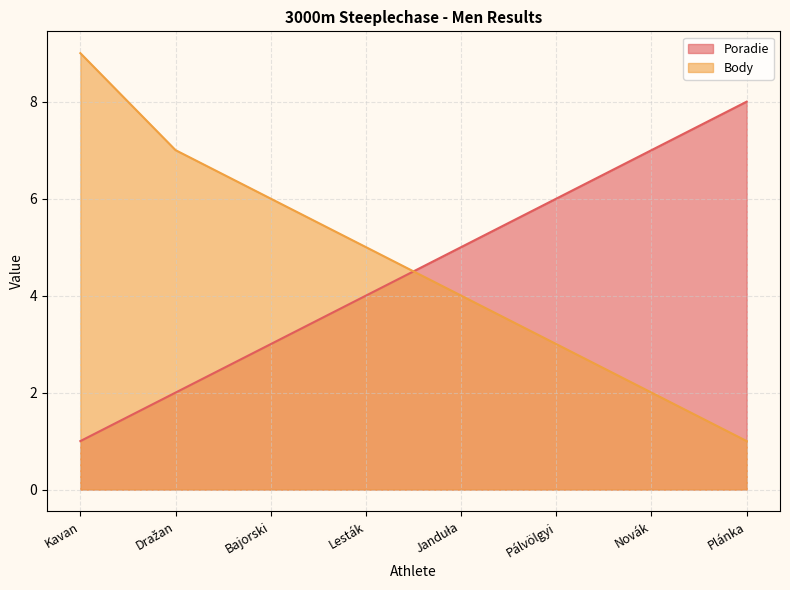

What is the total value across all series at Lesták?

9